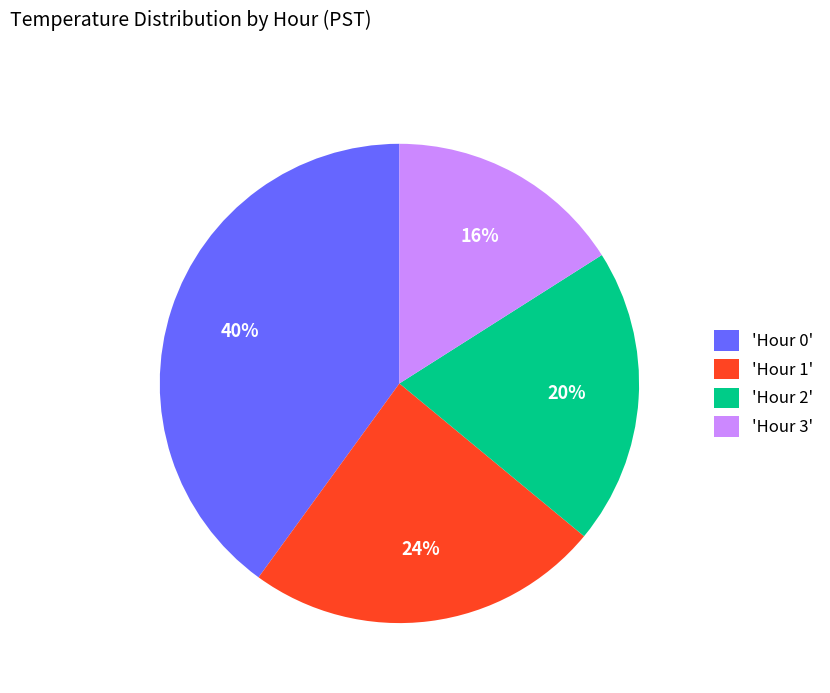

What is the largest slice in the pie chart?

'Hour 0'